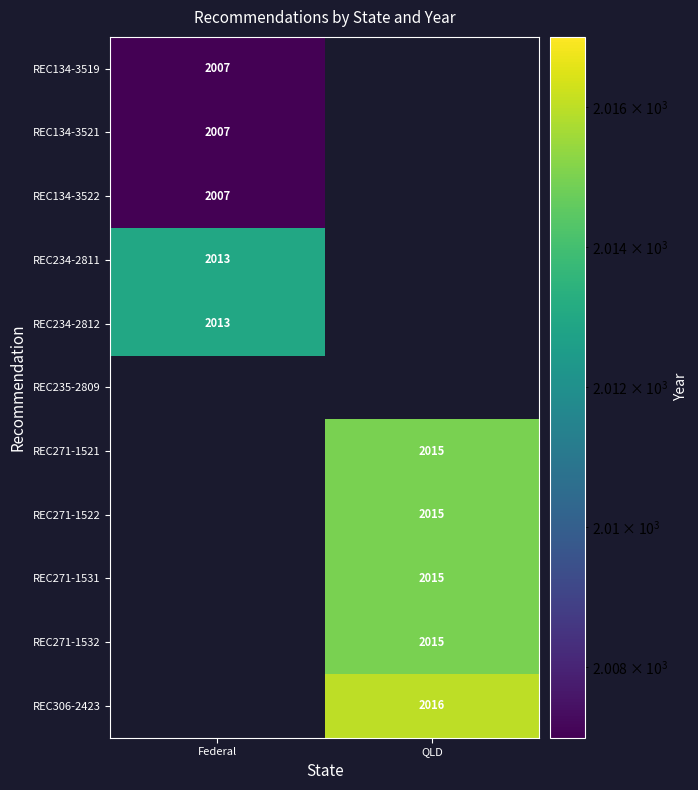

Count the number of categories in the chart.

2